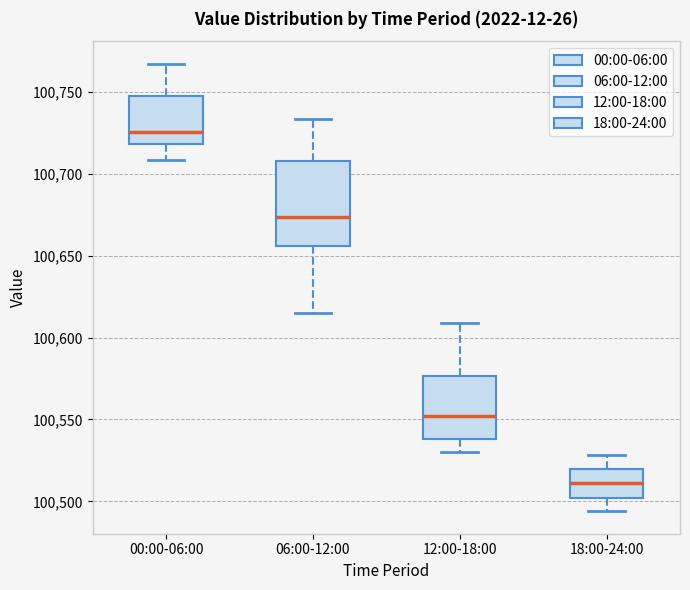

Reading left to right, read every box against the y-axis: the position of its median line, the range the box covers, and the ends of its whiskers. The values are not printed on the chart, so give them approximately, as read against the axis.

00:00-06:00: median 100725, box 100720 to 100745, whiskers 100710 to 100765
06:00-12:00: median 100675, box 100655 to 100705, whiskers 100615 to 100735
12:00-18:00: median 100550, box 100540 to 100575, whiskers 100530 to 100610
18:00-24:00: median 100510, box 100500 to 100520, whiskers 100495 to 100530